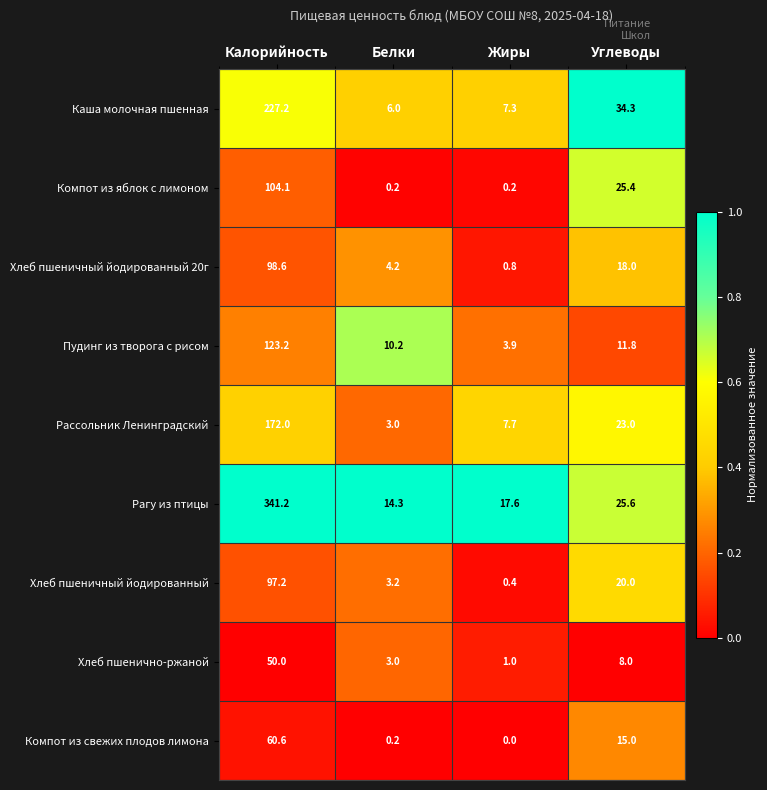

Which category has the highest value across all series?

Калорийность